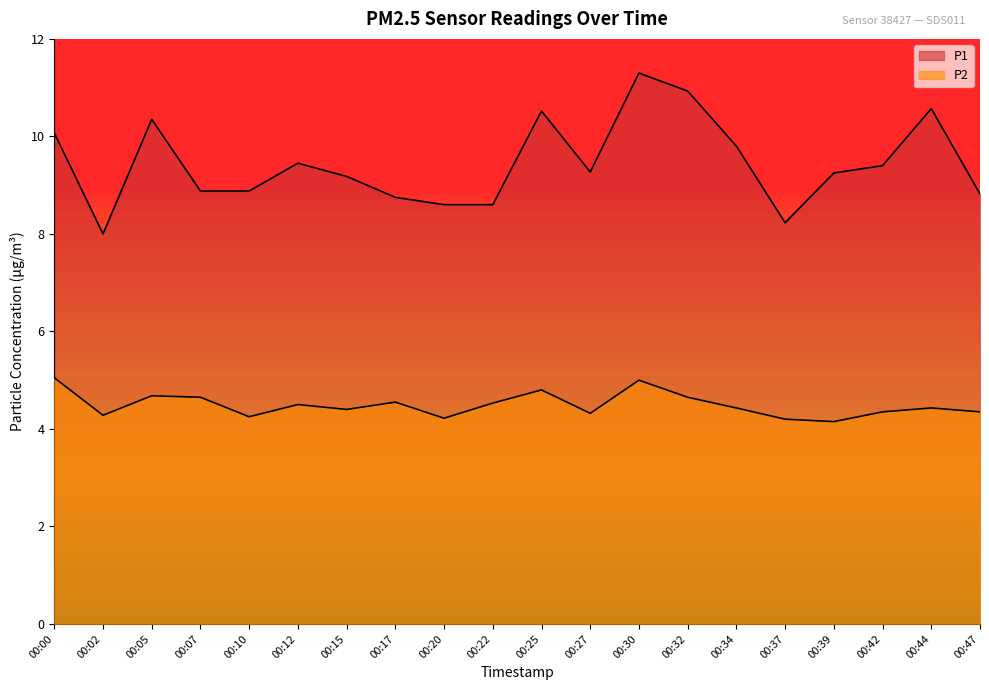

True or false: P2 and P1 intersect in this chart.

False